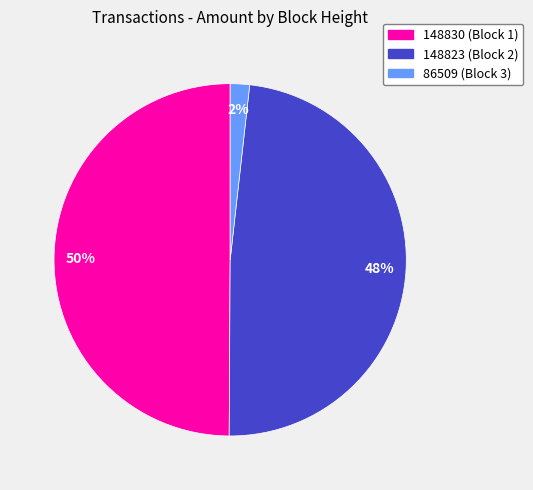

Is 86509 the majority of the pie?

No